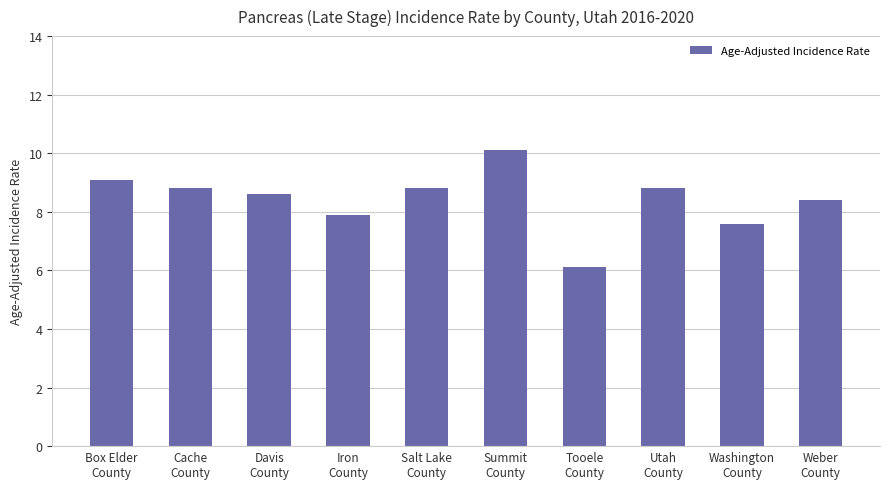

What position from the left is Summit
County?

6